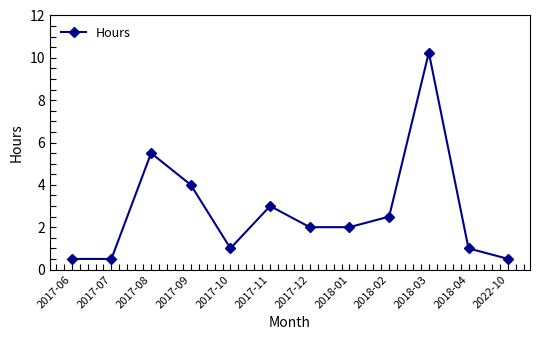

What is the label of the 10th point from the right?

2017-08